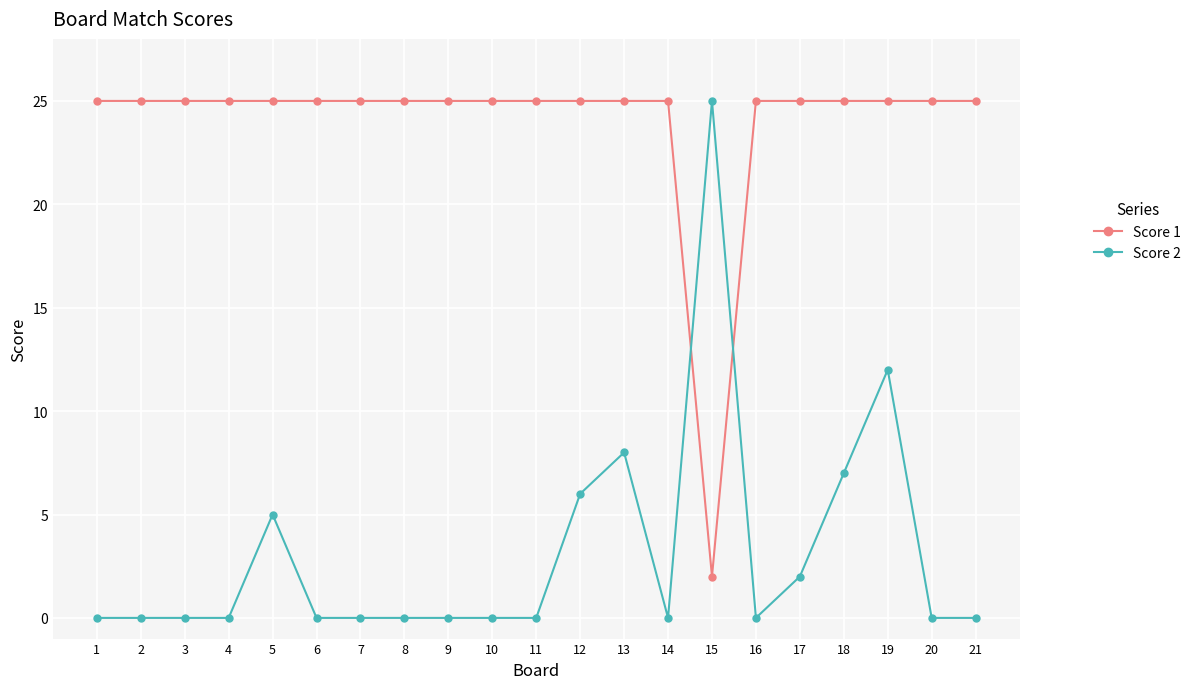

Reading right to left, list all the values displayed in this chart.

Score 1: 21=25	20=25	19=25	18=25	17=25	16=25	15=2	14=25	13=25	12=25	11=25	10=25	9=25	8=25	7=25	6=25	5=25	4=25	3=25	2=25	1=25
Score 2: 21=0	20=0	19=12	18=7	17=2	16=0	15=25	14=0	13=8	12=6	11=0	10=0	9=0	8=0	7=0	6=0	5=5	4=0	3=0	2=0	1=0